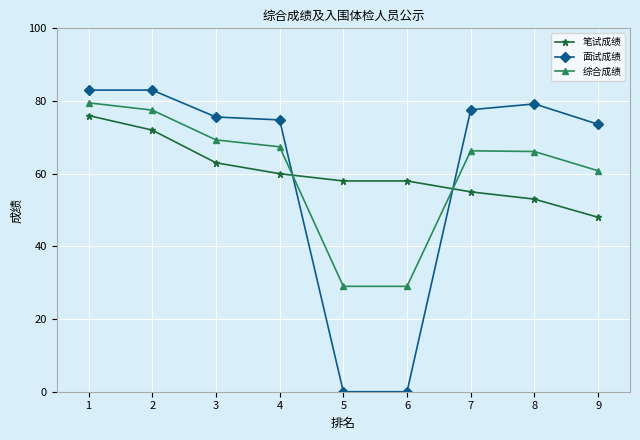

True or false: 综合成绩 has more than 0 interior local peaks.

True